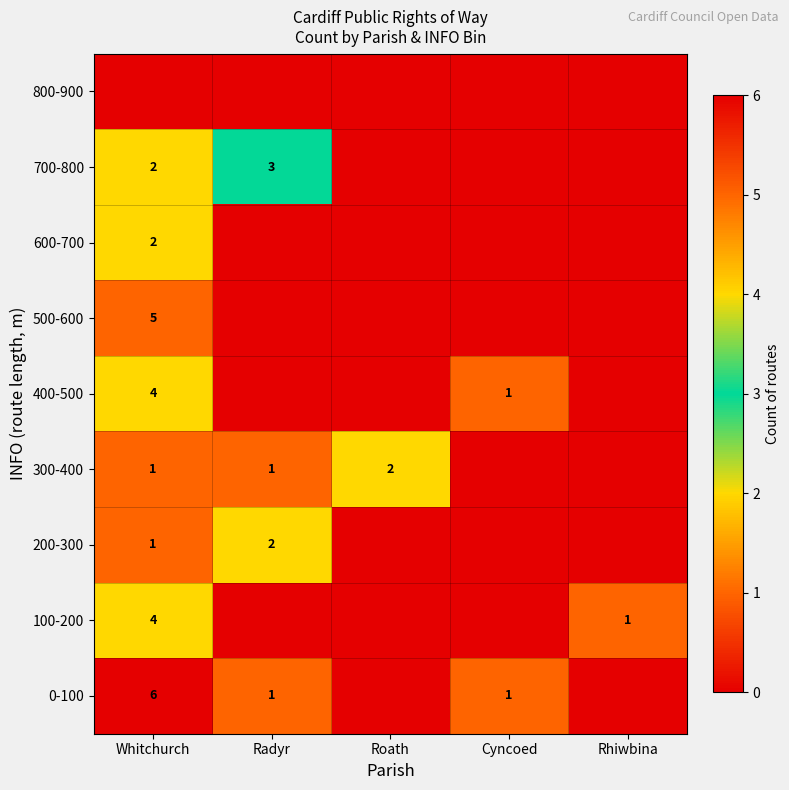

Which category has the highest value across all series?

Whitchurch